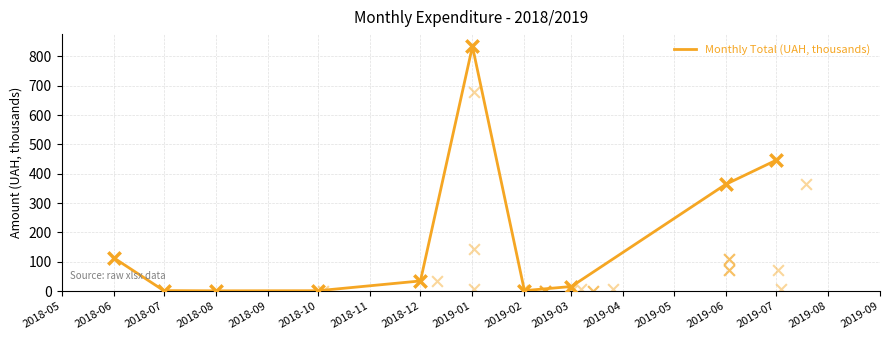

The value of Monthly Total (UAH, thousands) at 2019-01 is 399.4. True or false?

False